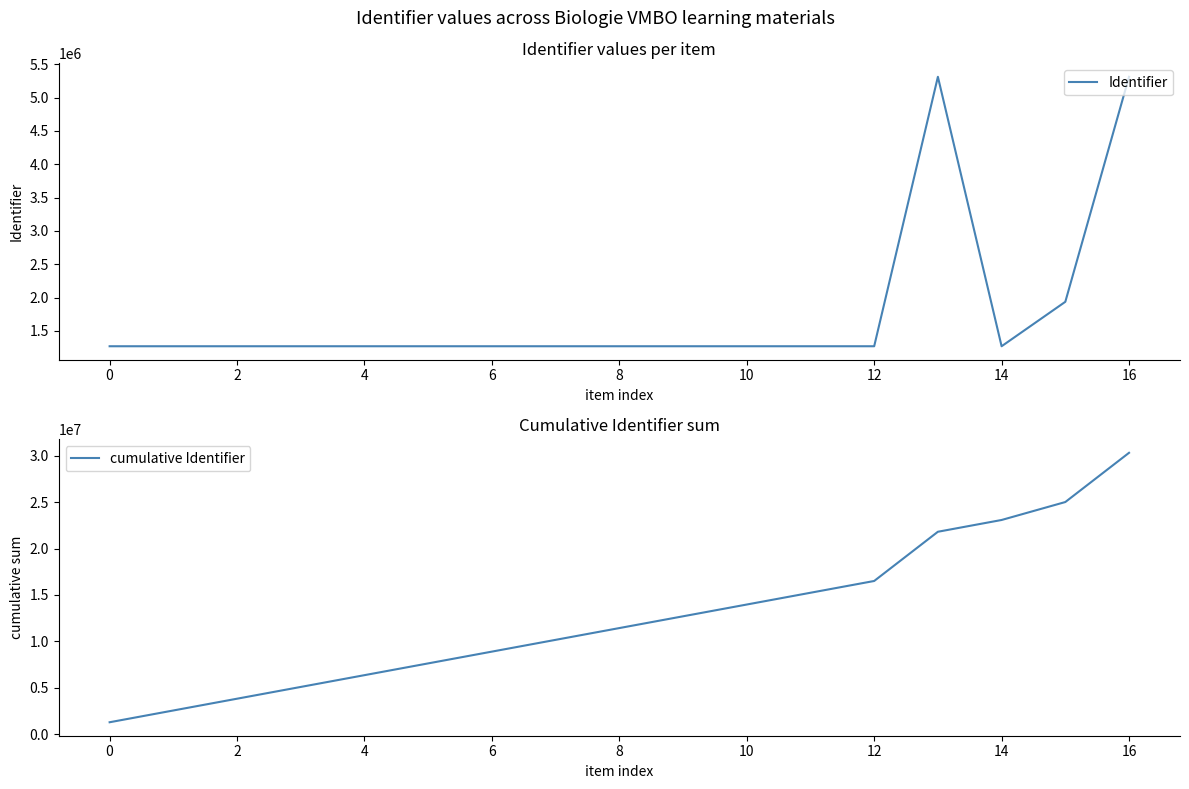

True or false: cumulative Identifier and Identifier intersect in this chart.

False